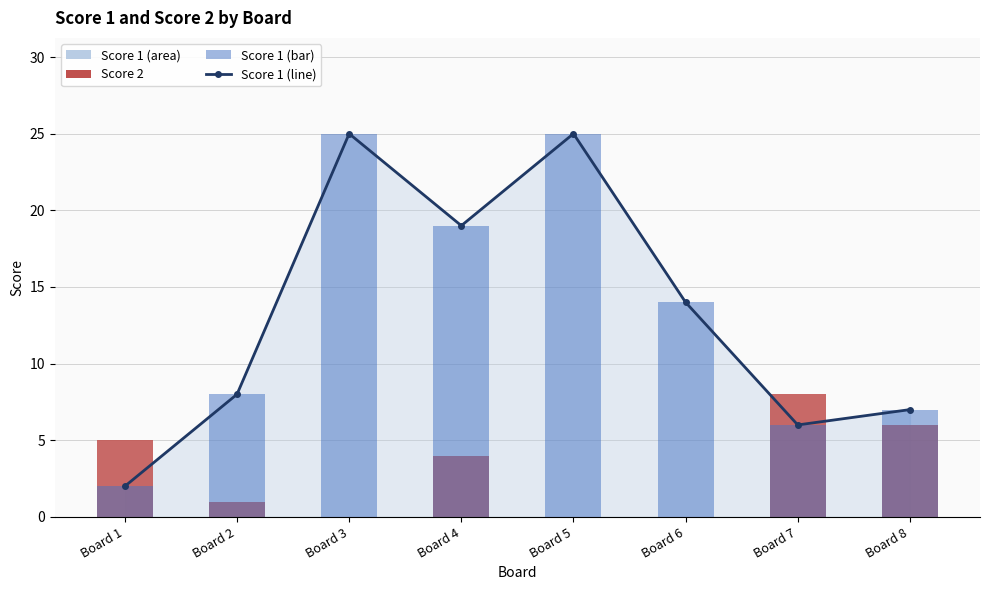

Which series has the largest range (max minus min)?

Score 1 (line)